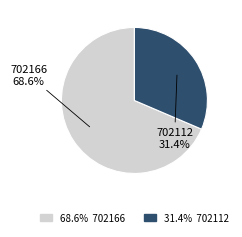

How much of the chart is everything except 702112?

68.6%